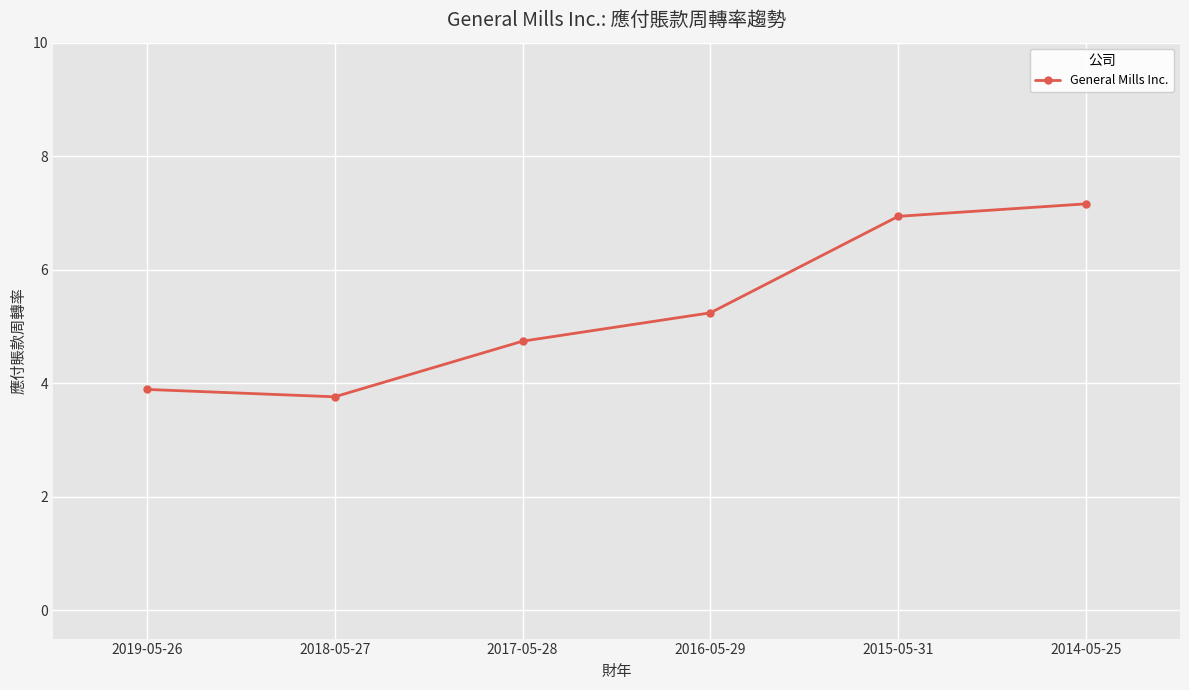

What is the label of the 6th point from the right?

2019-05-26